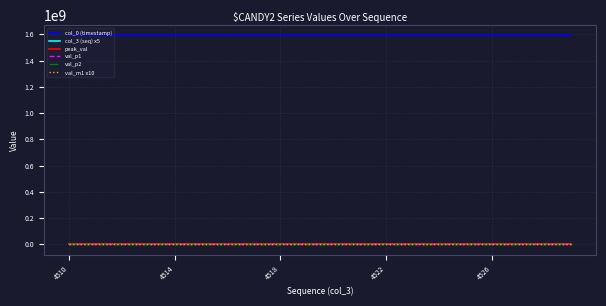

Which series has the largest total across all categories?

col_0 (timestamp)